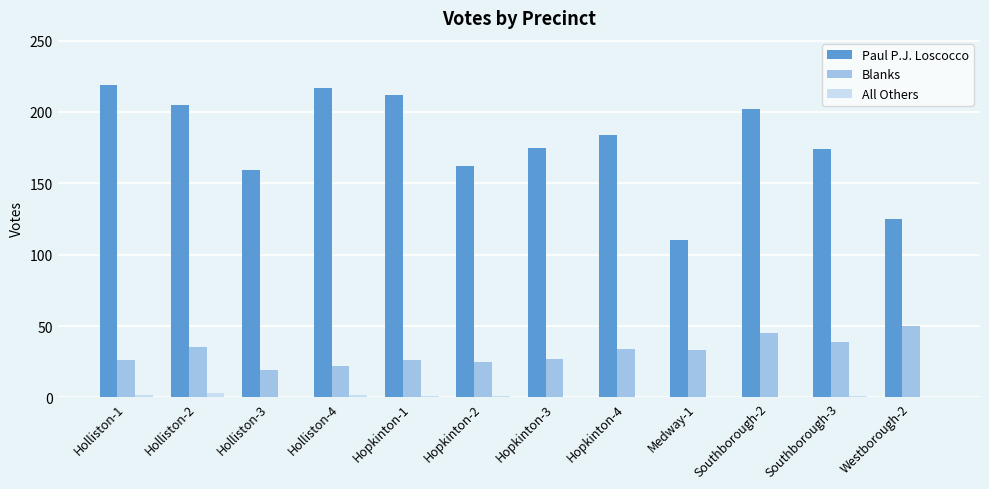

Between Hopkinton-4 and Westborough-2, which series saw the biggest shift?

Paul P.J. Loscocco